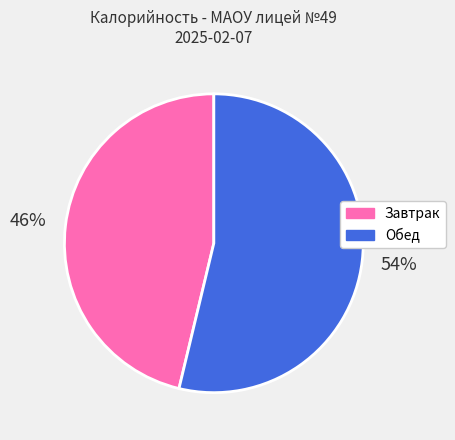

How many slices are in this pie chart?

2